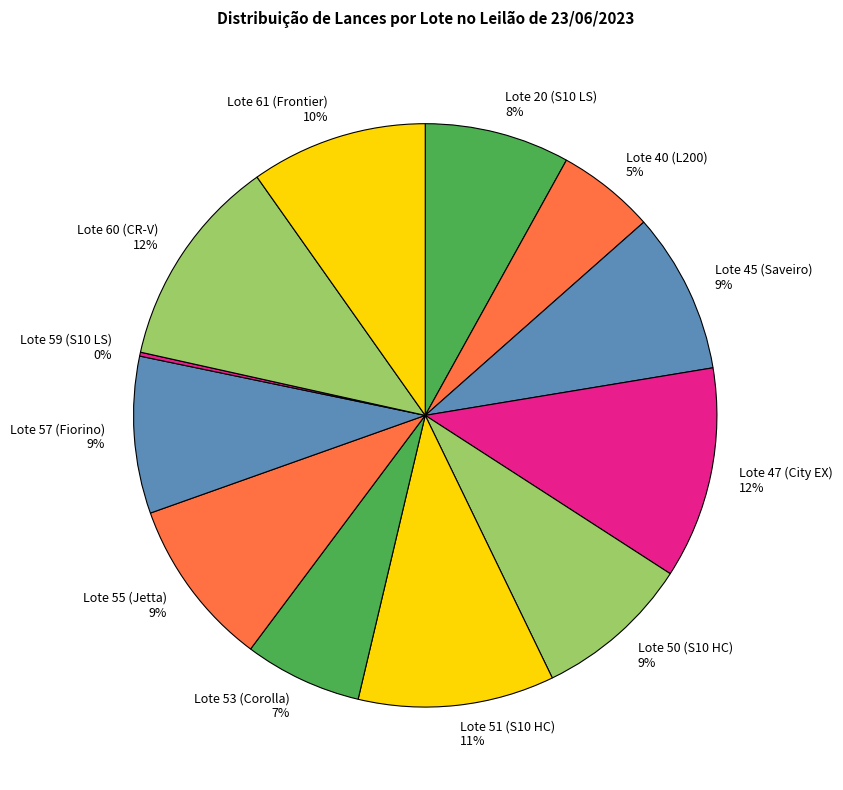

Do Lote 50 (S10 HC) and Lote 61 (Frontier) together represent more than half of the pie?

No